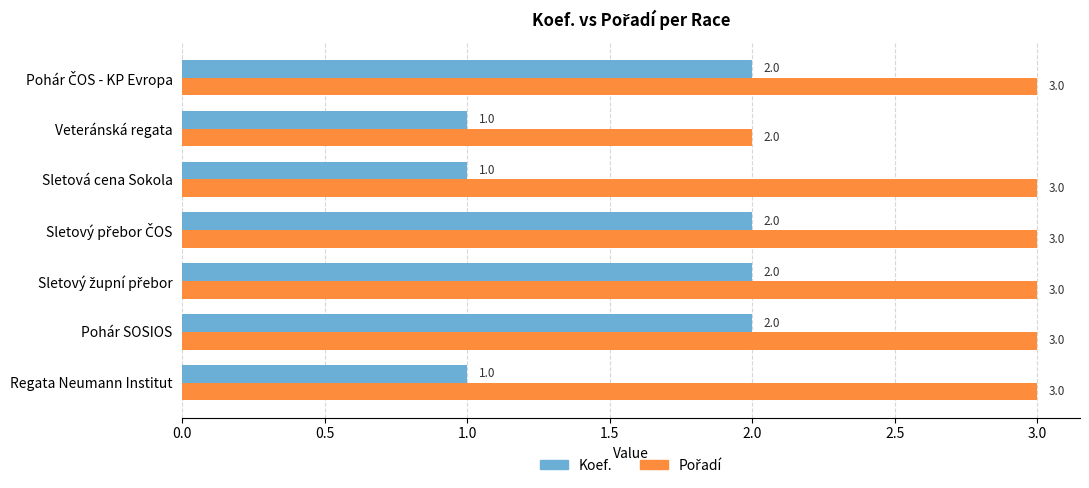

Count the number of data series in this chart.

2